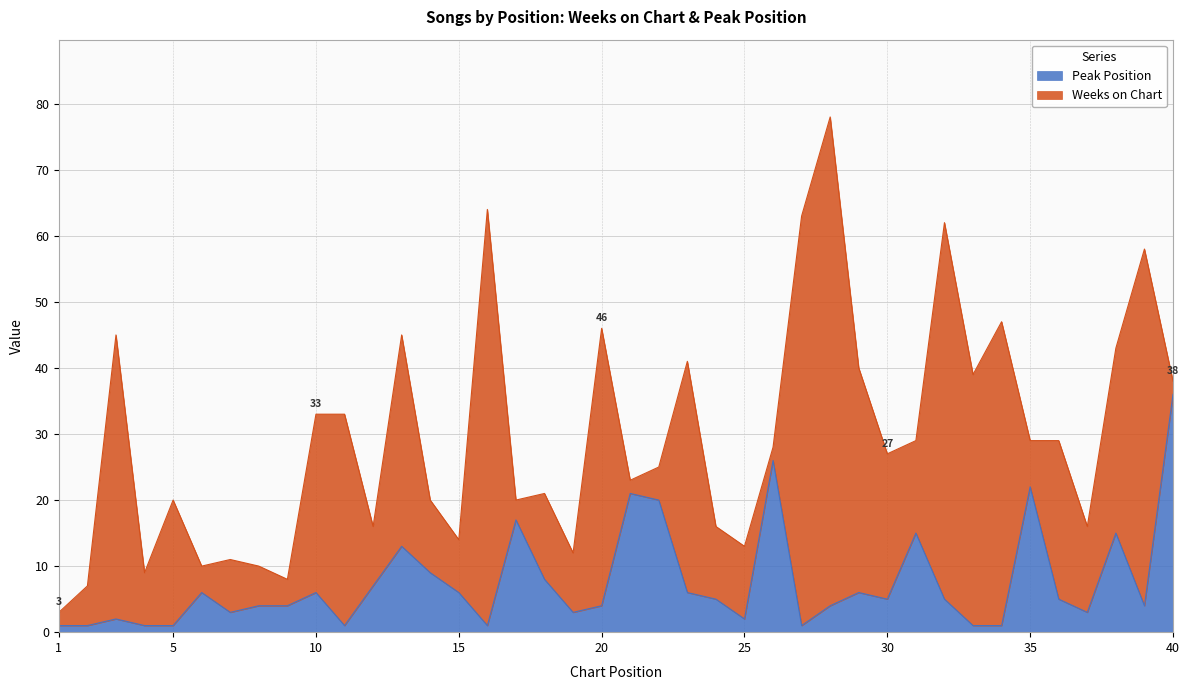

Does the chart have visible grid lines?

Yes